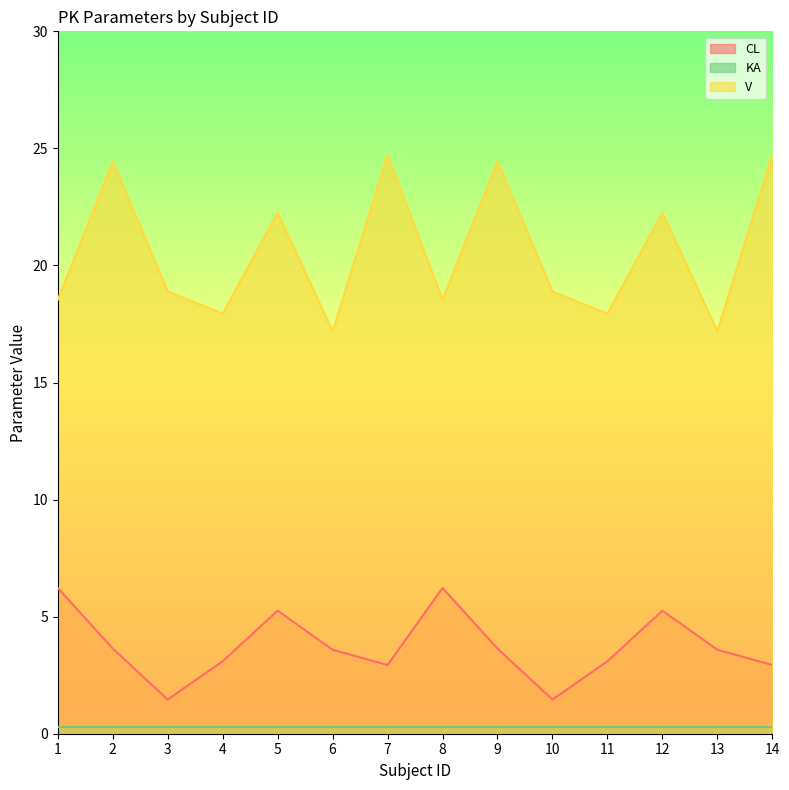

Where does the CL series first go above 3?

1